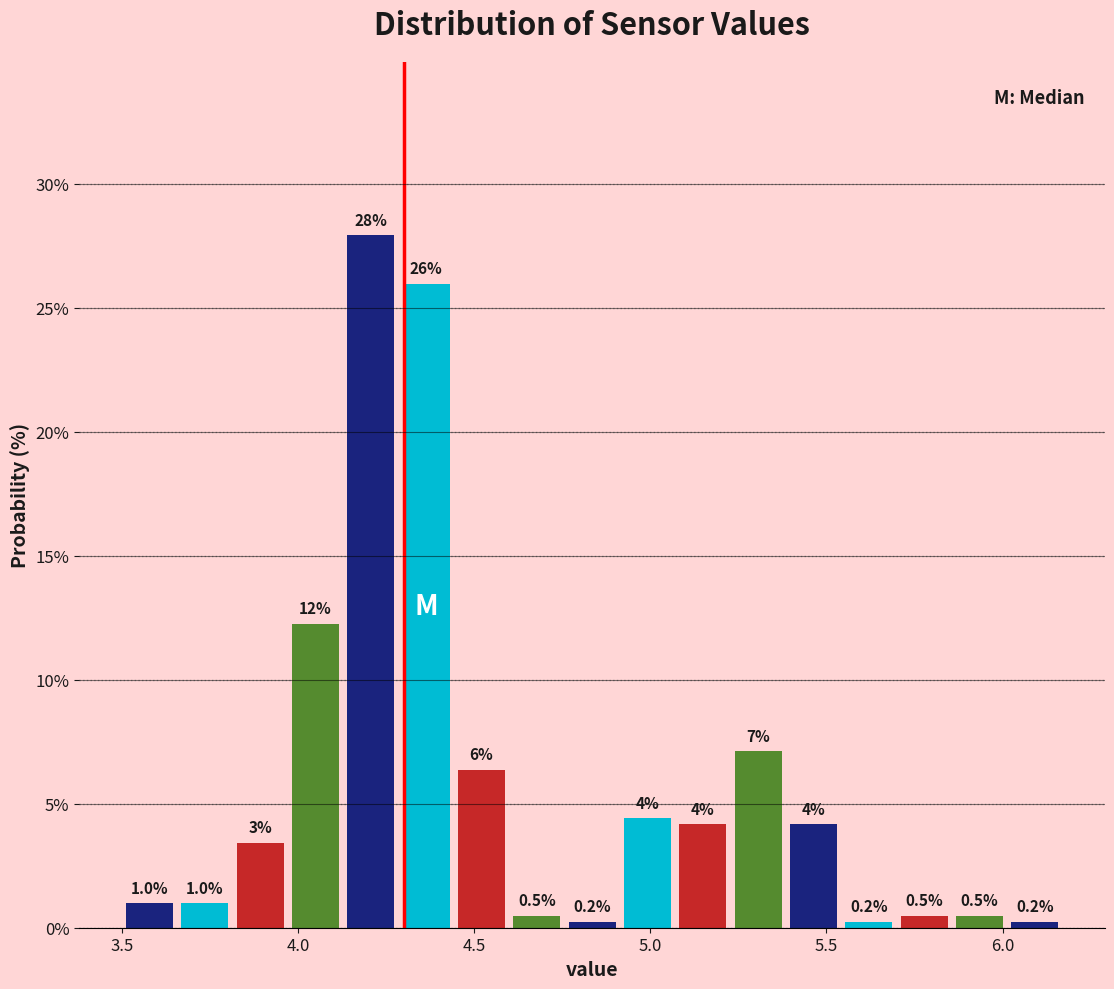

Around what value on the x-axis is the tallest bar? Give the approximate position of its centre, as read against the axis.

4.20